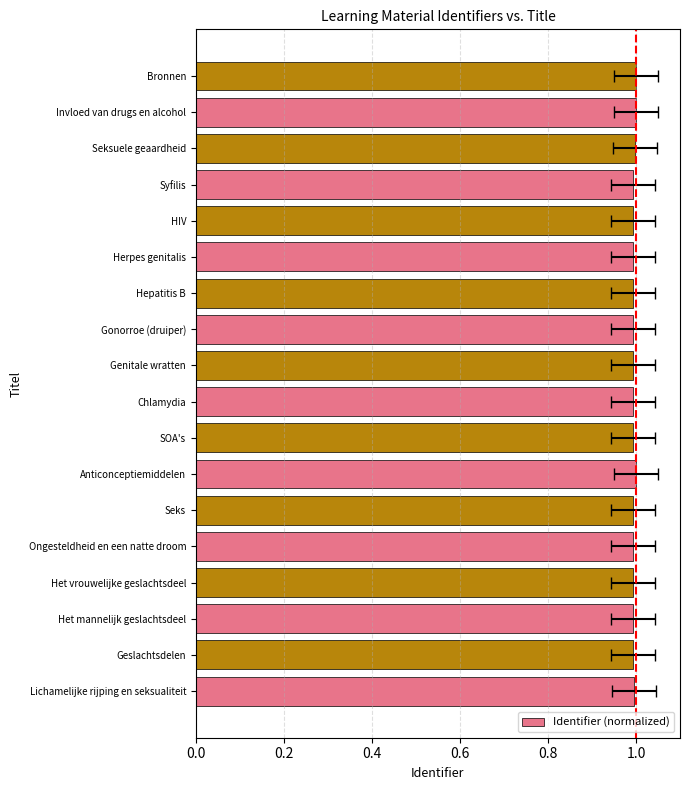

Is it true that the value at Seksuele geaardheid is 1.0?

True